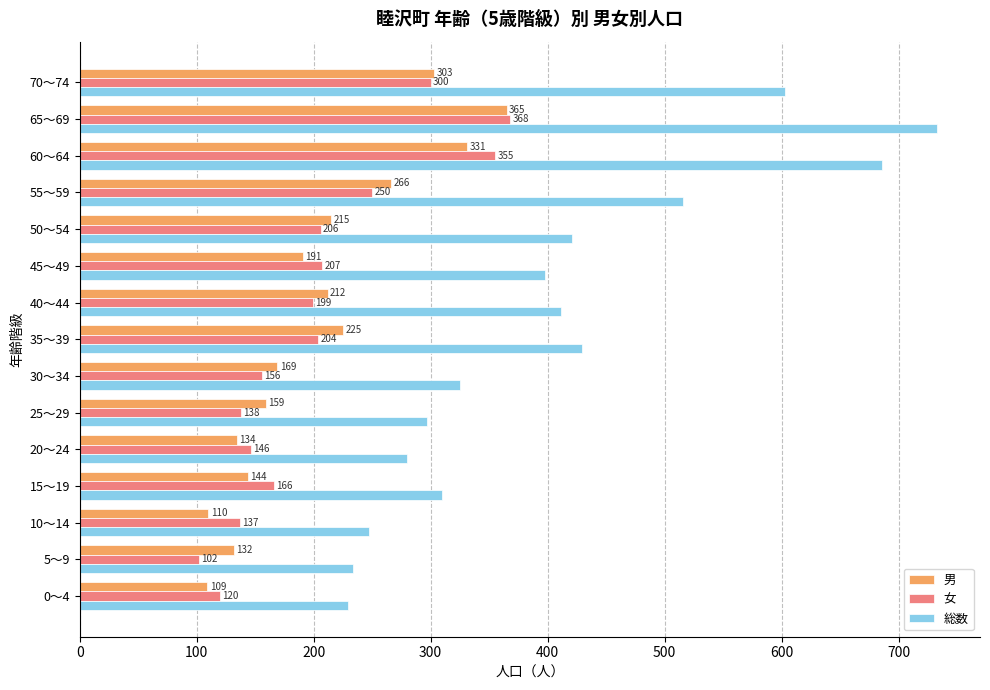

How many series are shown in this chart?

3